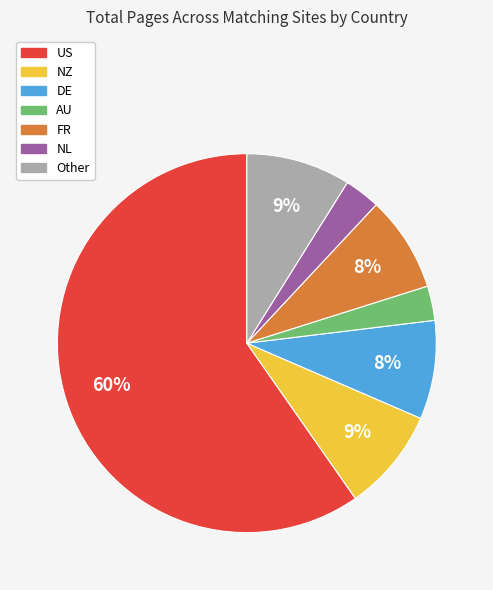

To the nearest percent, what portion does US represent?

60%